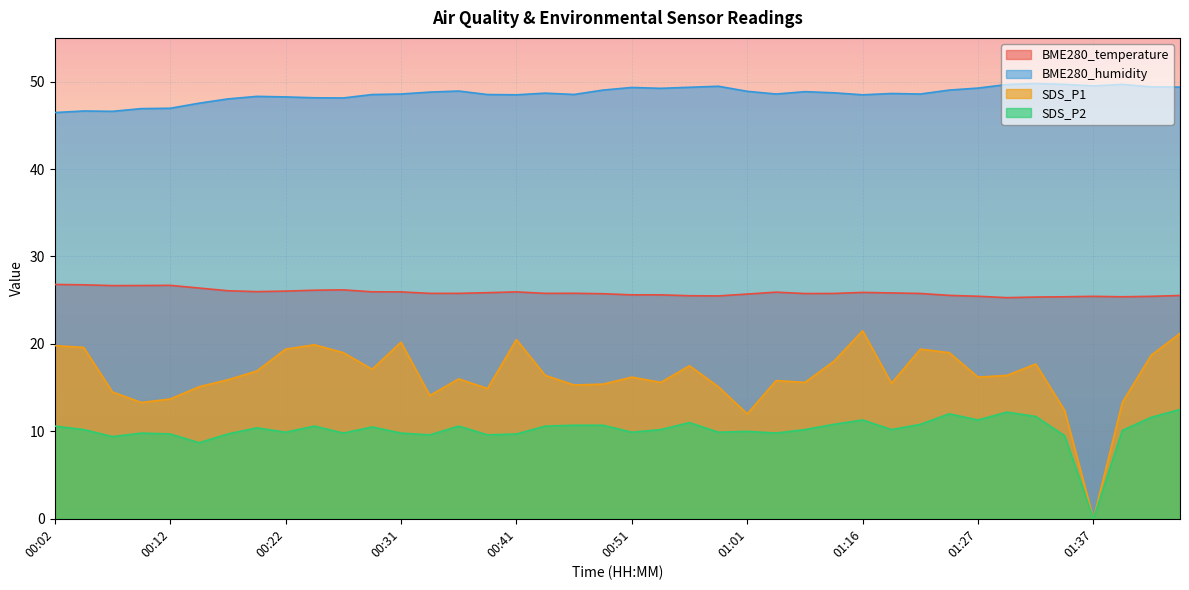

What is the label of the 40th point from the right?

00:02